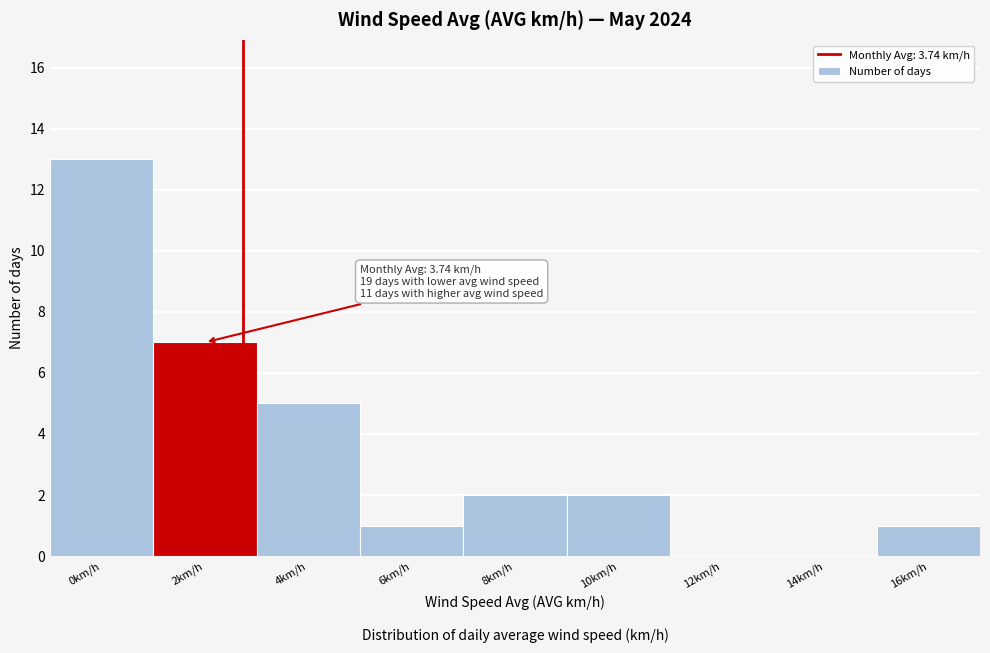

Reading left to right, list all the values displayed in this chart.

0km/h=13	2km/h=7	4km/h=5	6km/h=1	8km/h=2	10km/h=2	12km/h=0	14km/h=0	16km/h=1